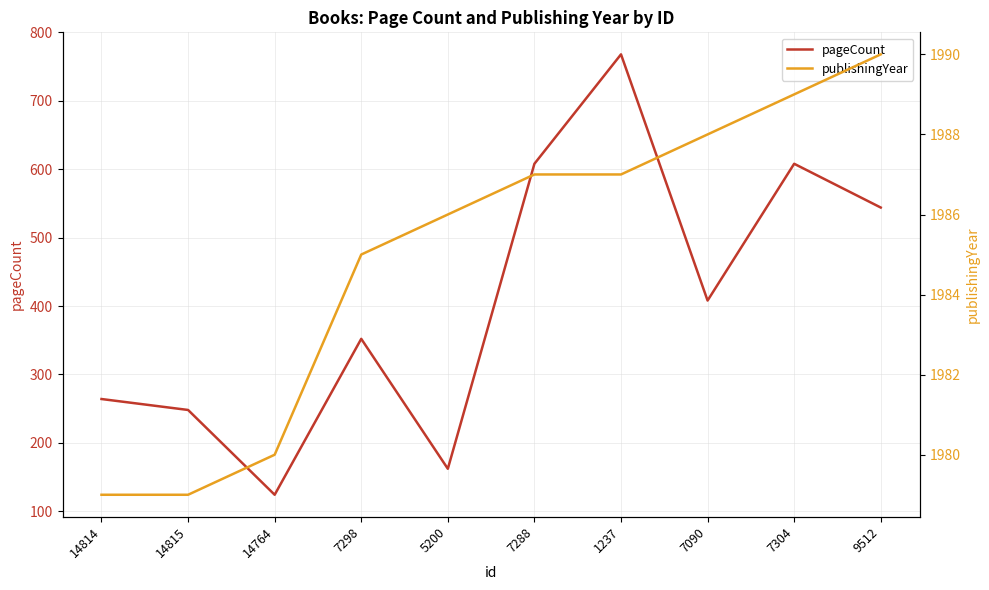

Which series has the largest total across all categories?

publishingYear